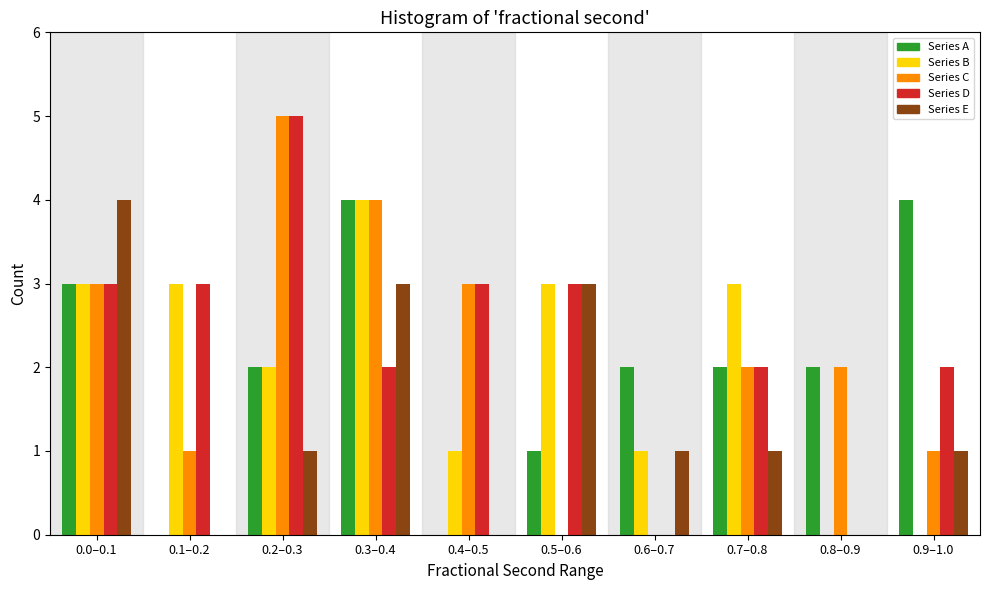

What is the highest value of the Series E series?

4